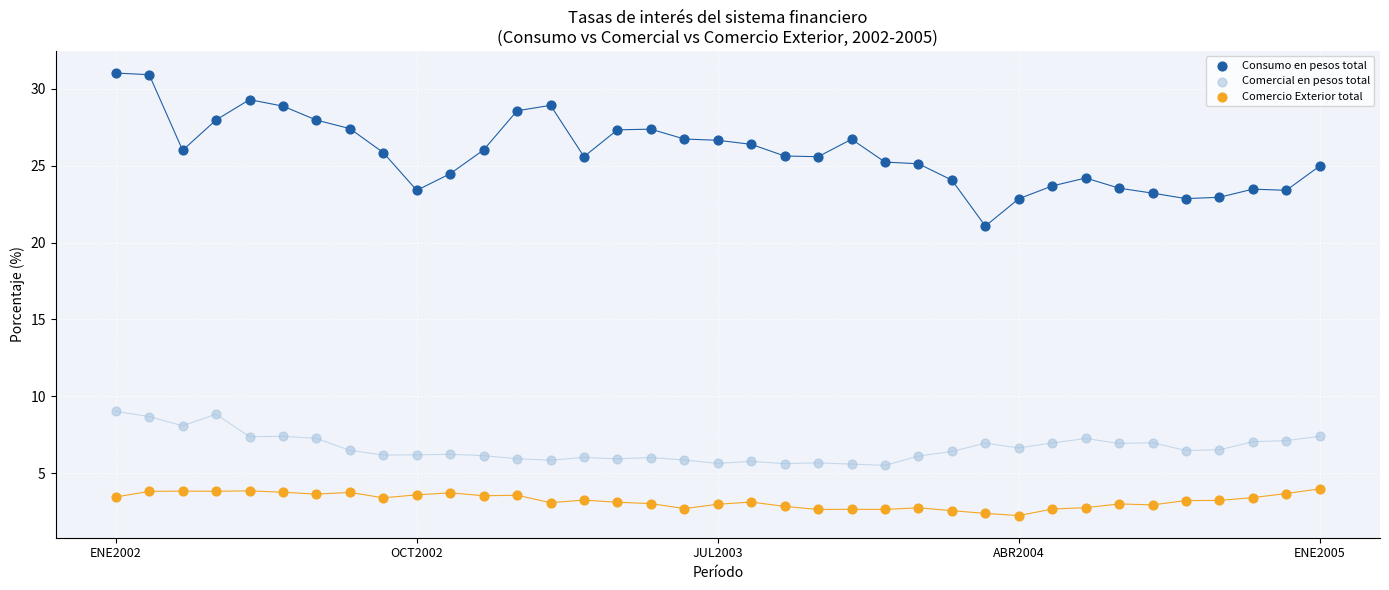

What are all the series names shown in the legend?

Consumo en pesos total, Comercial en pesos total, Comercio Exterior total